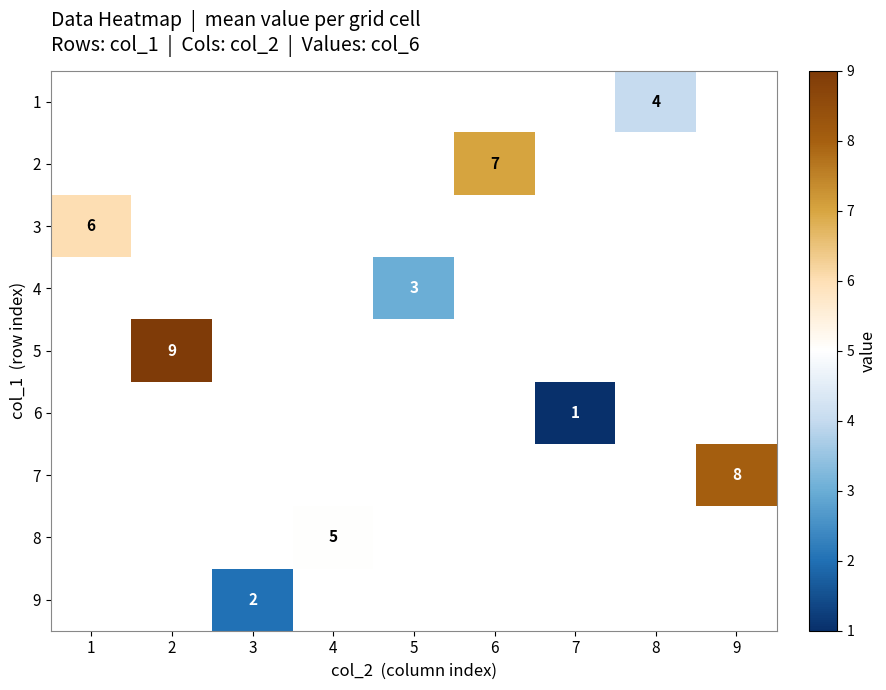

True or false: 2 has a value of 7 at 6.

True